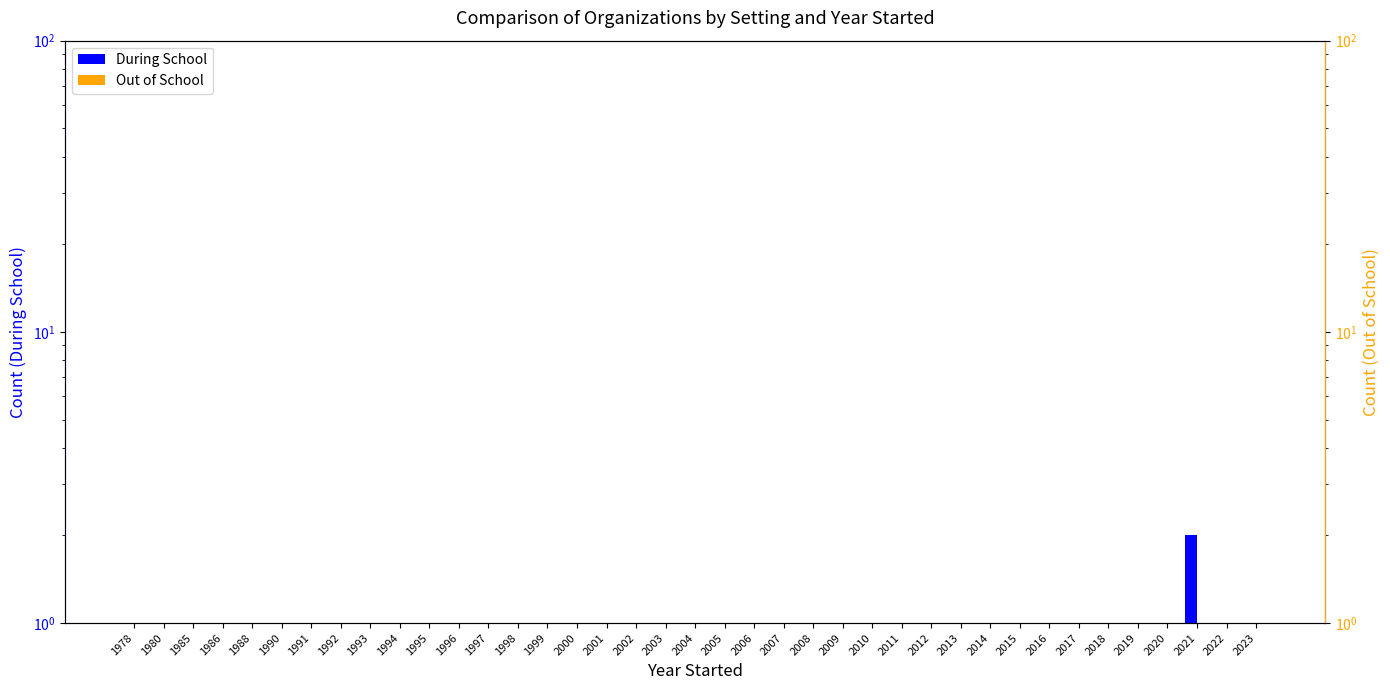

Is it true that During School equals 0.3 at 2010?

False